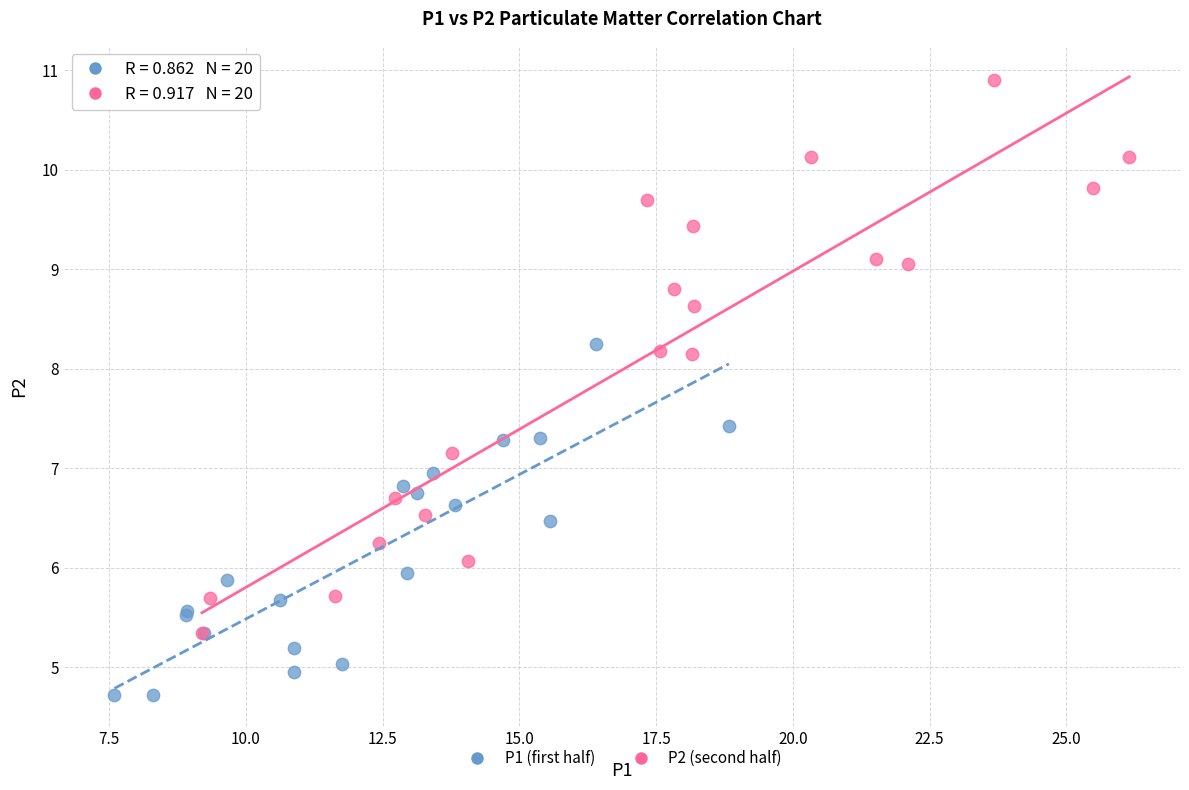

Which series contains the lowest Y value?

P1 (first half)